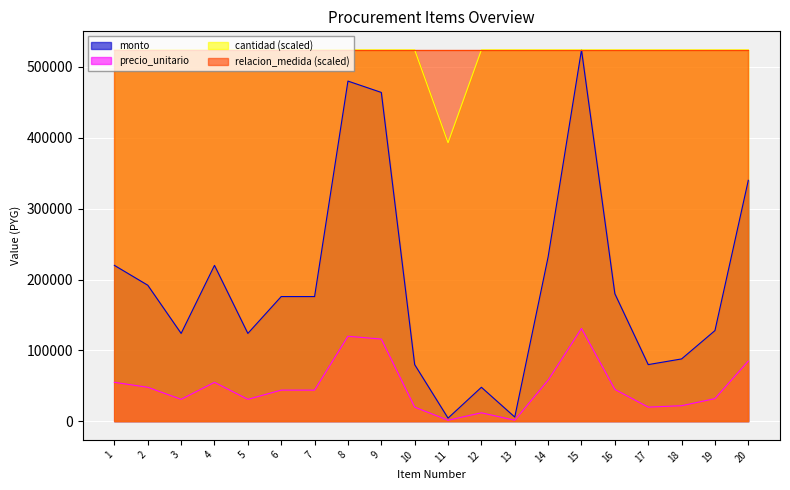

True or false: cantidad has a value of 524000 at 17.

True